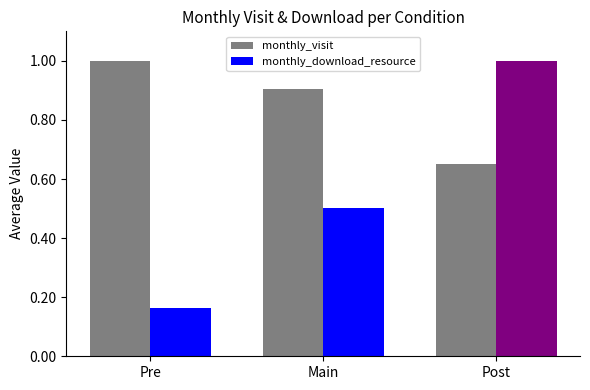

How many categories are shown in the chart?

3